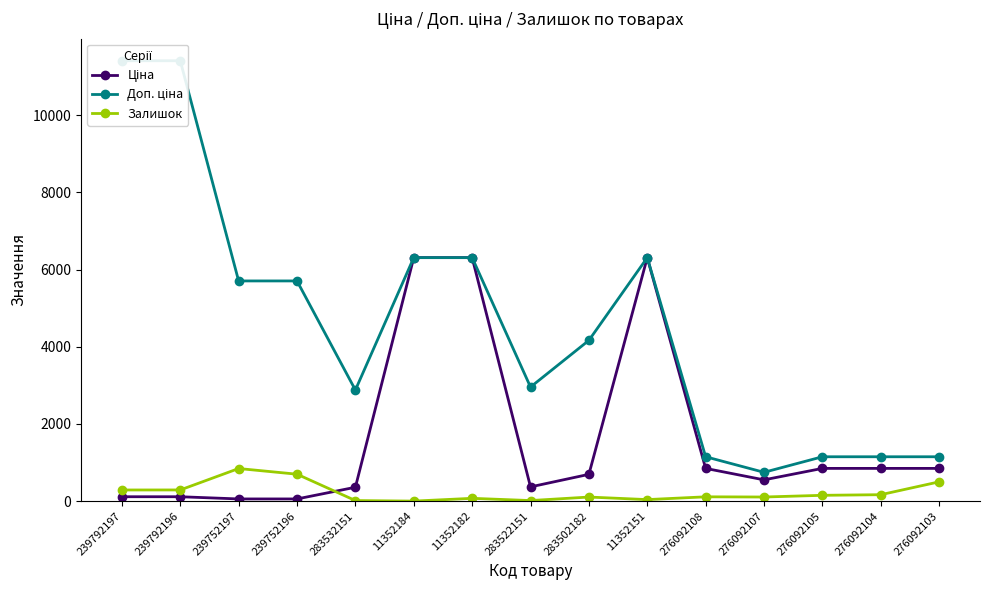

True or false: Ціна has more than 0 points higher than both neighbors.

True